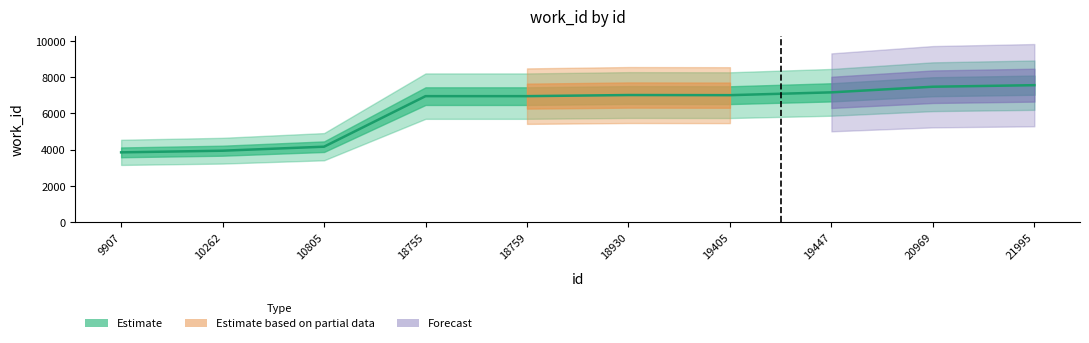

Reading left to right, transcribe all the data shown in this chart.

9907=3857	10262=3948	10805=4169	18755=6957	18759=6957	18930=7018	19405=7011	19447=7166	20969=7476	21995=7562